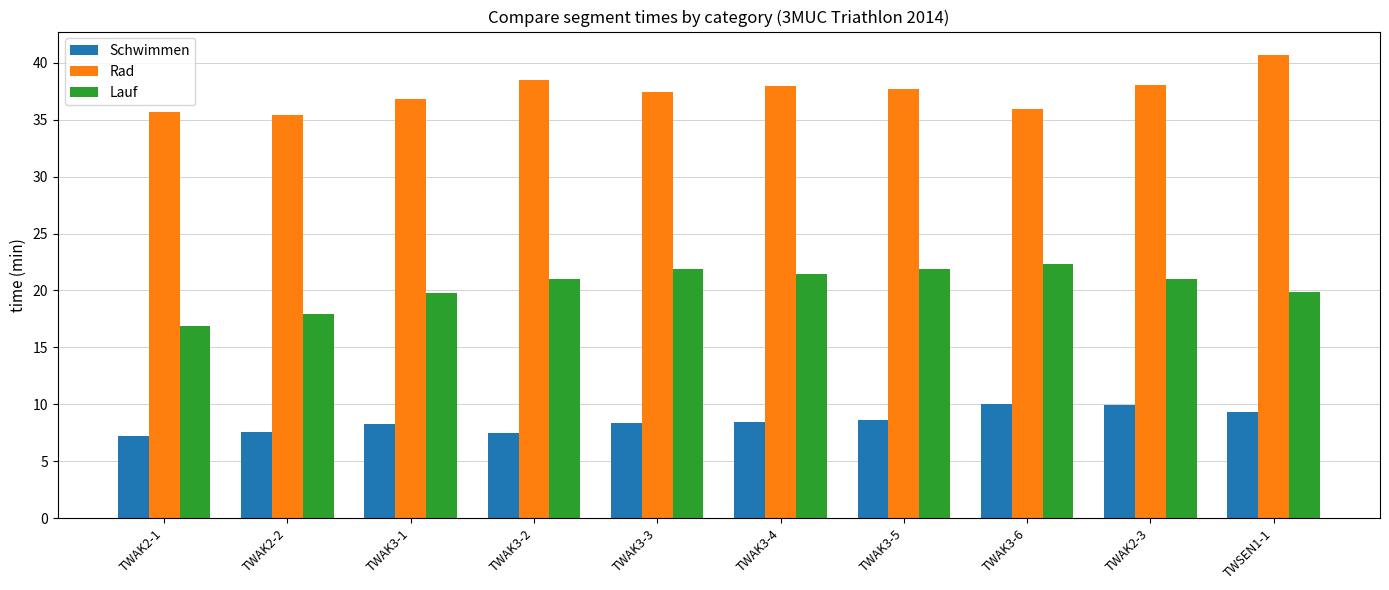

Between TWAK2-1 and TWAK3-5, which series saw the biggest shift?

Lauf